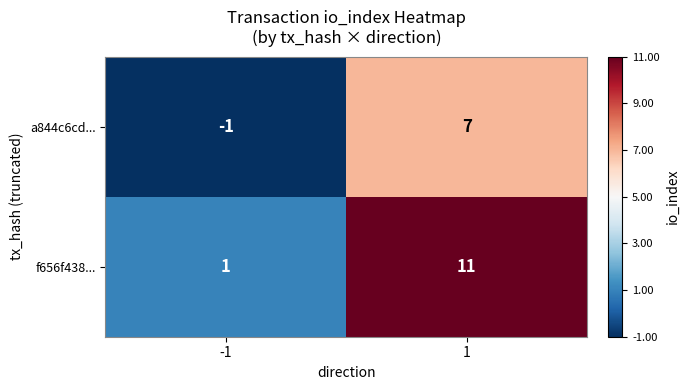

Which category has the lowest value across all series?

-1